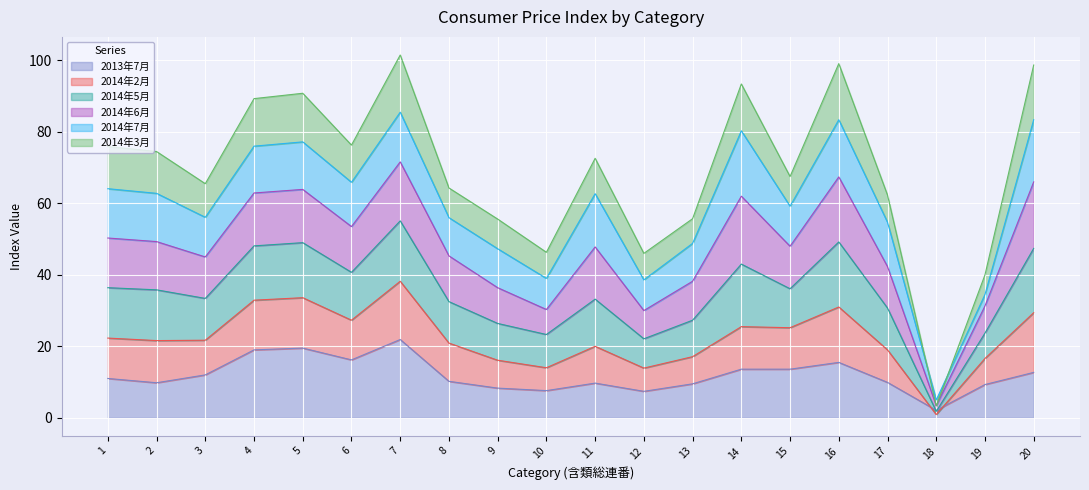

What is the difference between the highest and lowest values at 17?

52.4